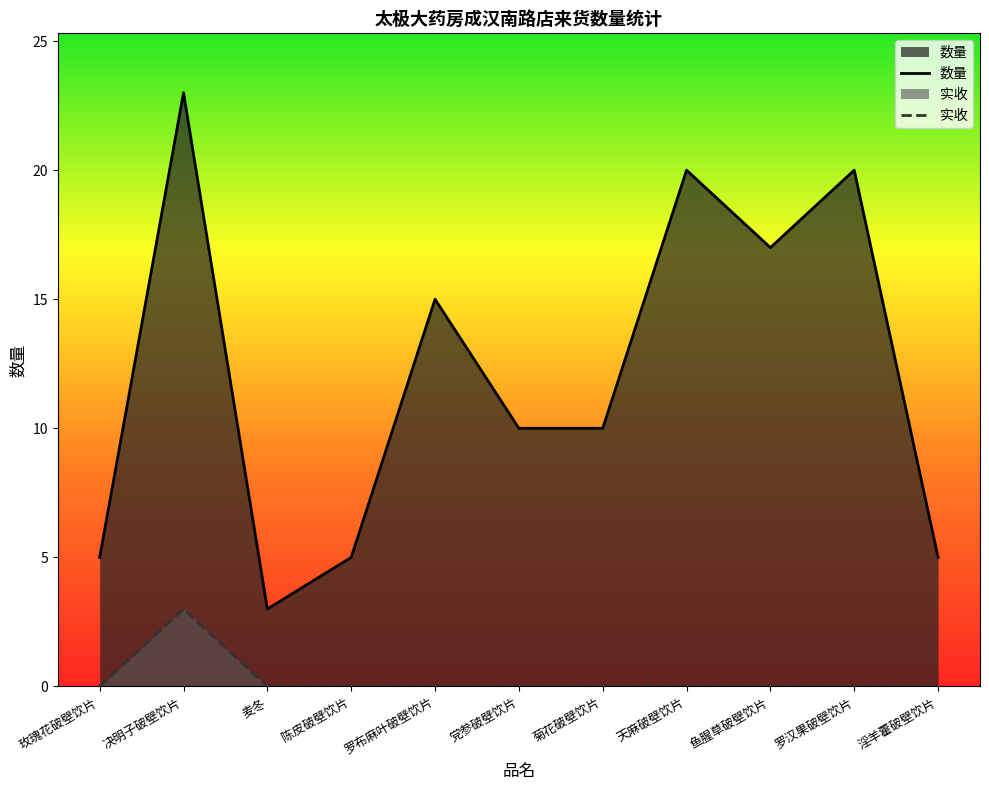

How many 数量 values are between 5 and 20?

9